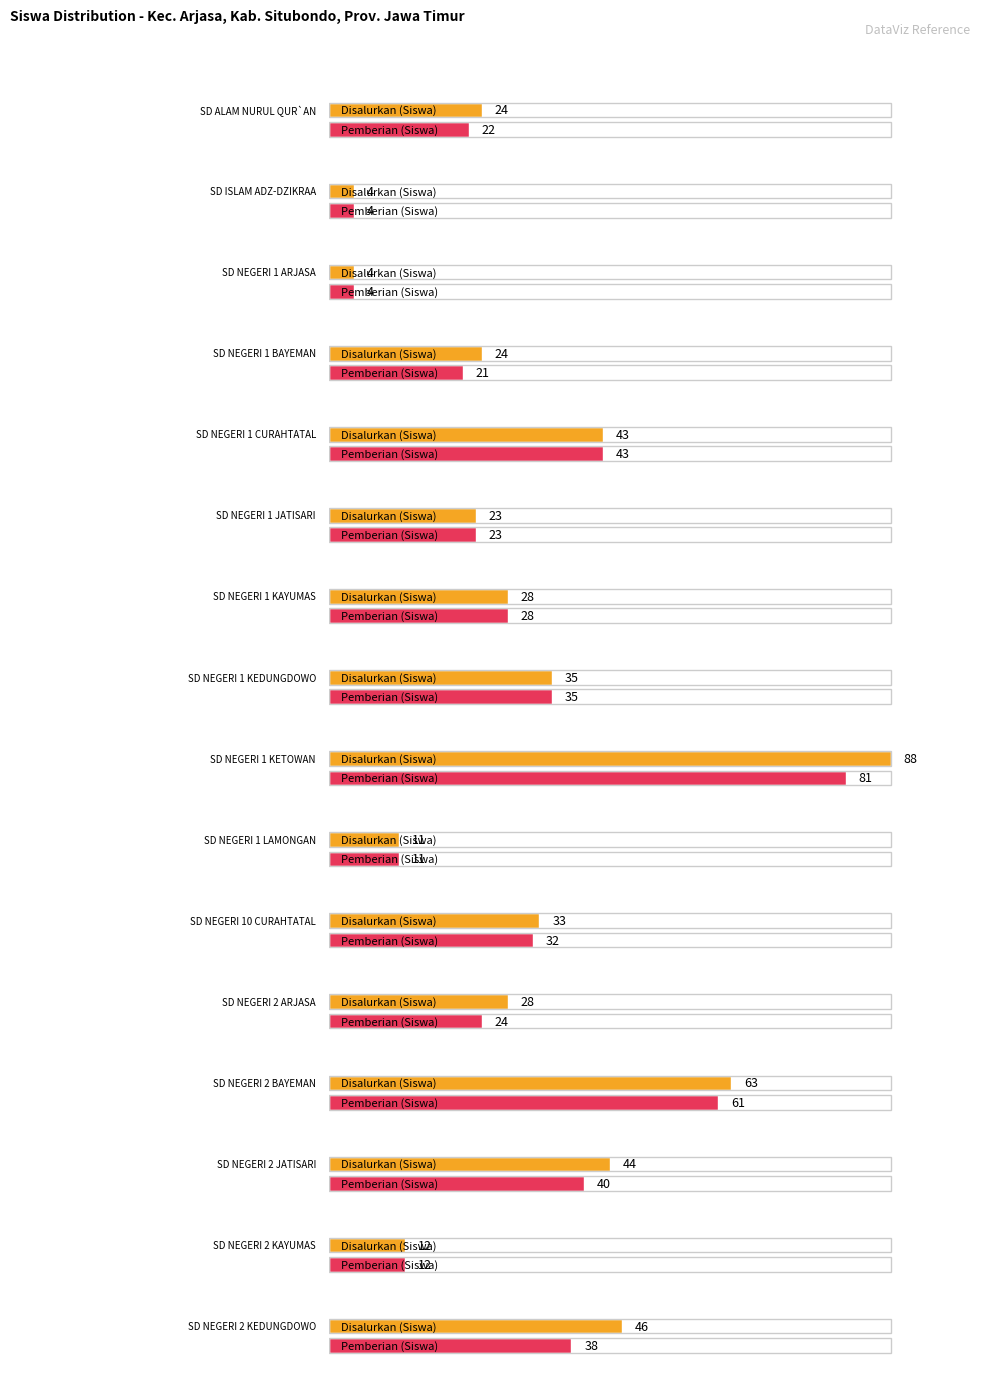

Rank the series by their average value, from lowest to highest.

Pemberian (Siswa), Disalurkan (Siswa)